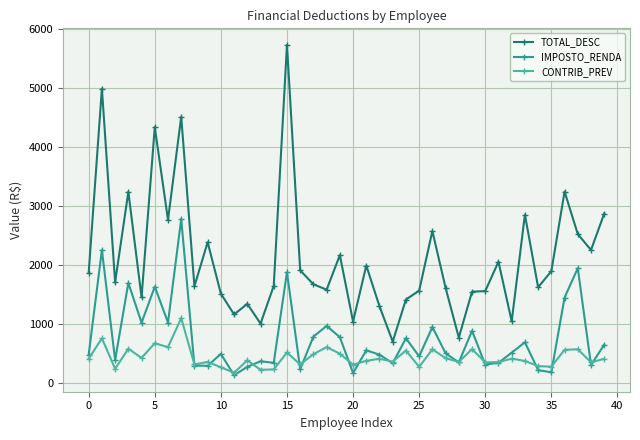

Rank the series by their average value, from lowest to highest.

CONTRIB_PREV, IMPOSTO_RENDA, TOTAL_DESC